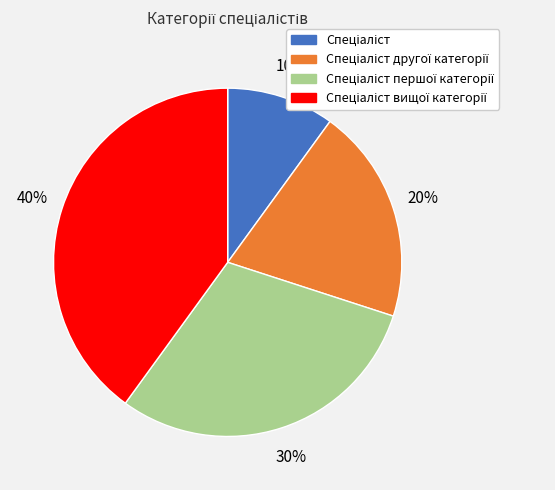

To the nearest percent, what is the average slice percentage?

25%